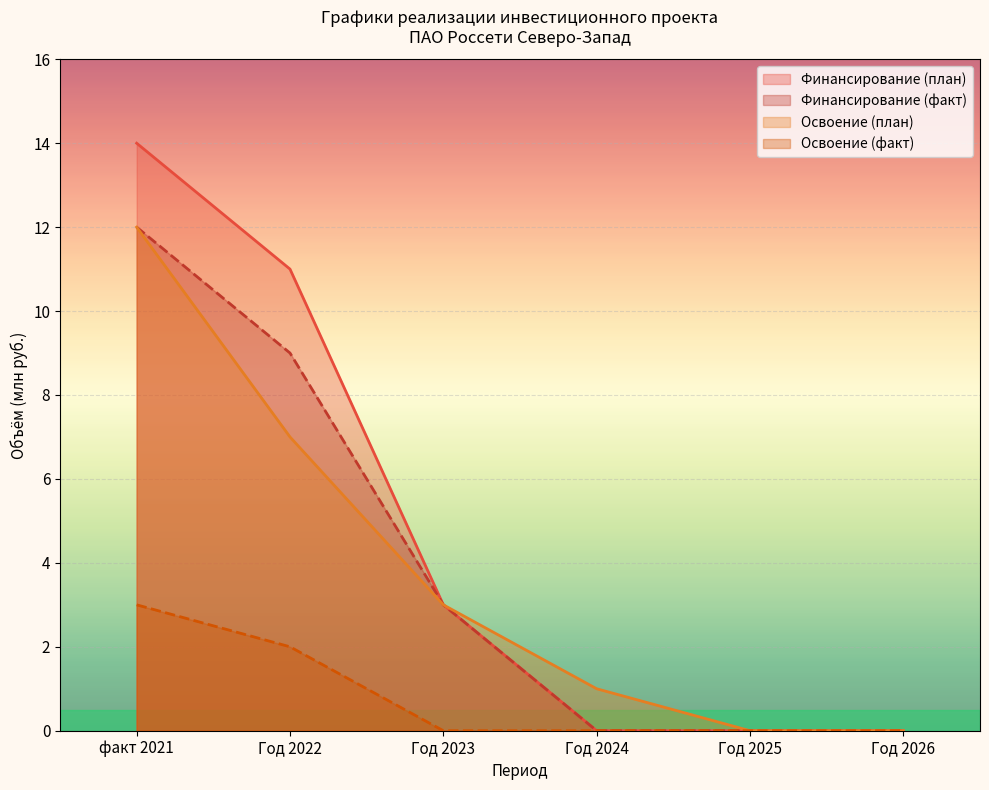

Reading right to left, list all the values displayed in this chart.

Финансирование (план): Год 2026=0	Год 2025=0	Год 2024=0	Год 2023=3	Год 2022=11	факт 2021=14
Финансирование (факт): Год 2026=0	Год 2025=0	Год 2024=0	Год 2023=3	Год 2022=9	факт 2021=12
Освоение (план): Год 2026=0	Год 2025=0	Год 2024=1	Год 2023=3	Год 2022=7	факт 2021=12
Освоение (факт): Год 2026=0	Год 2025=0	Год 2024=0	Год 2023=0	Год 2022=2	факт 2021=3